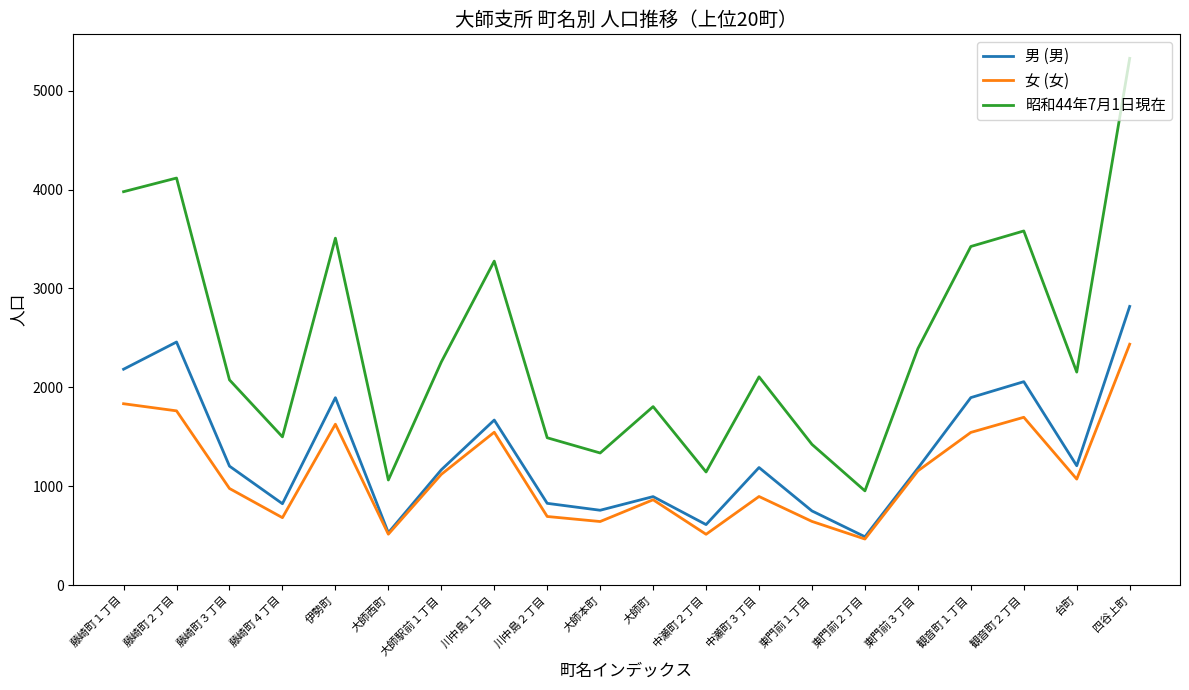

What is the total value across all series at 中瀬町３丁目?

4191